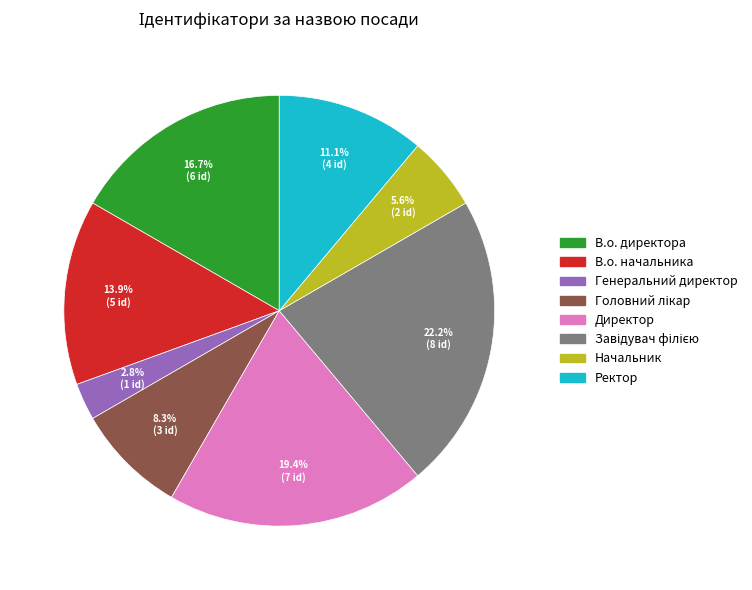

Does Генеральний директор represent more than half of the total?

No